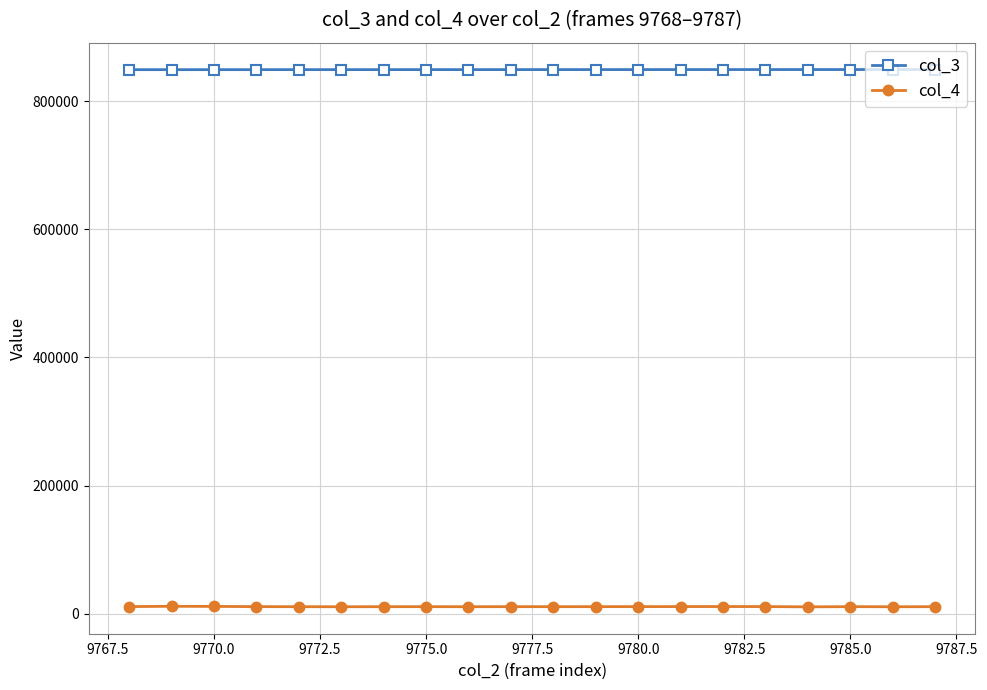

Which series has the largest total across all categories?

col_3